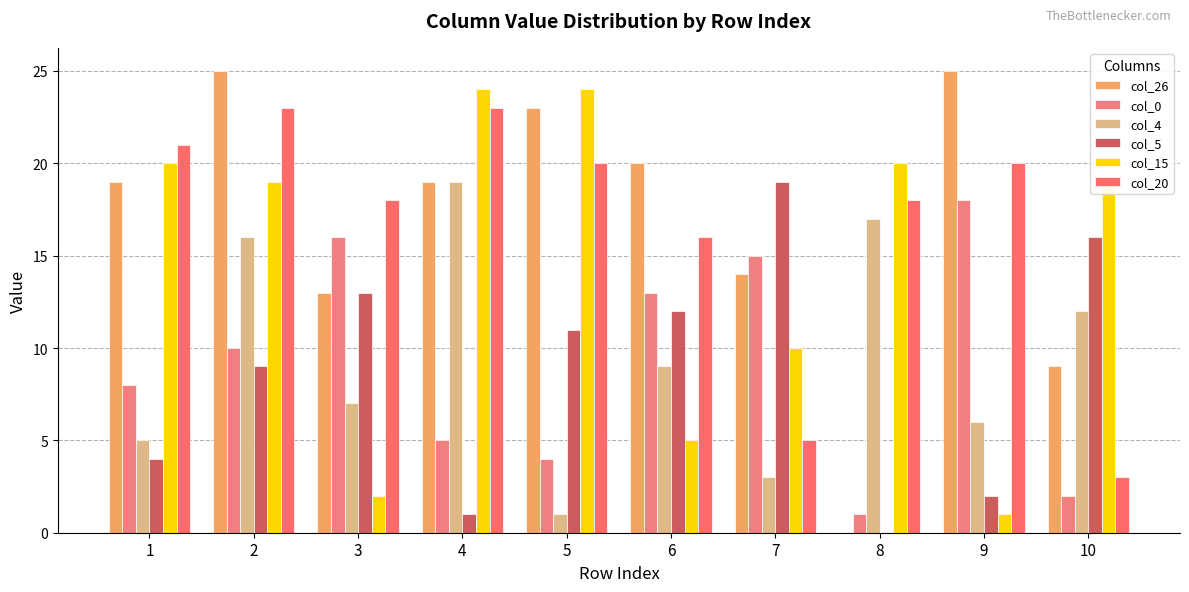

Is the value of col_0 at 8 greater than the value of col_4 at 7?

No